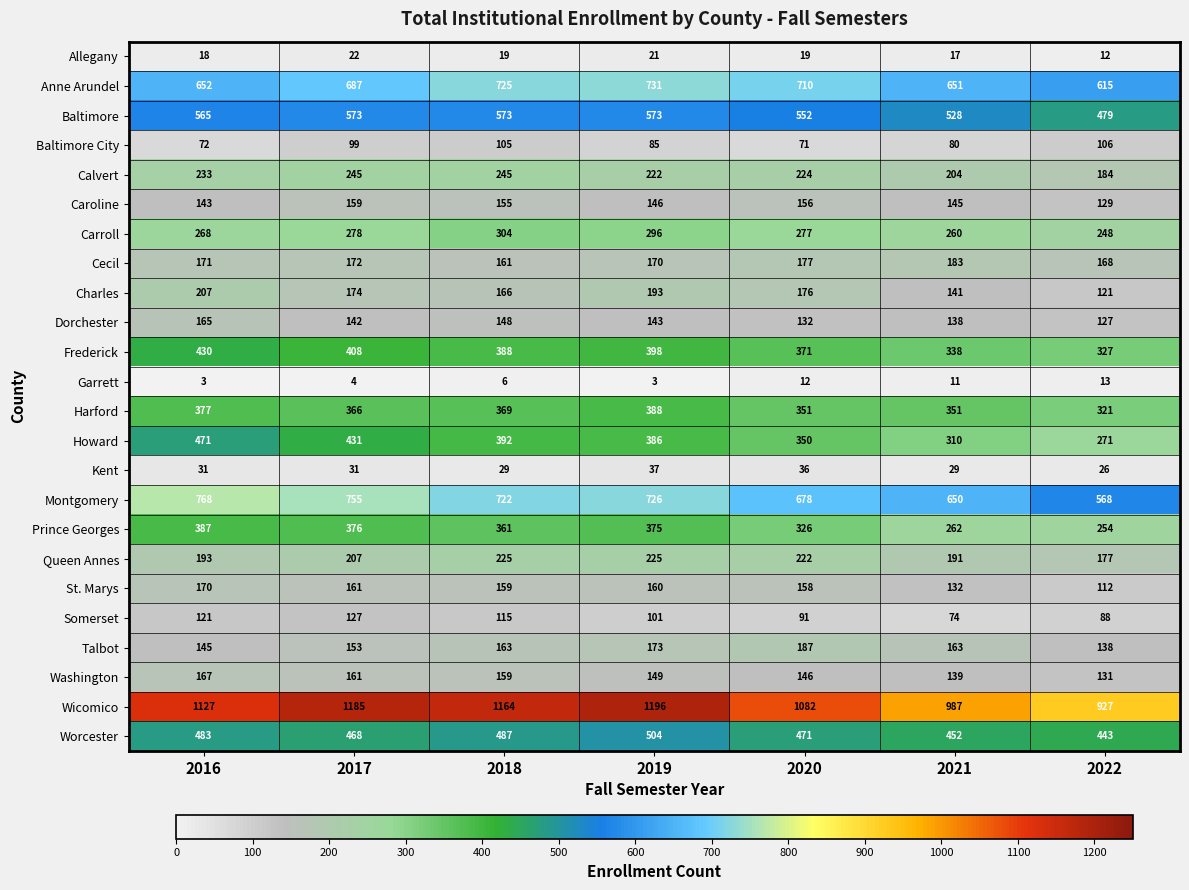

The value of Garrett at 2016 is 5. True or false?

False